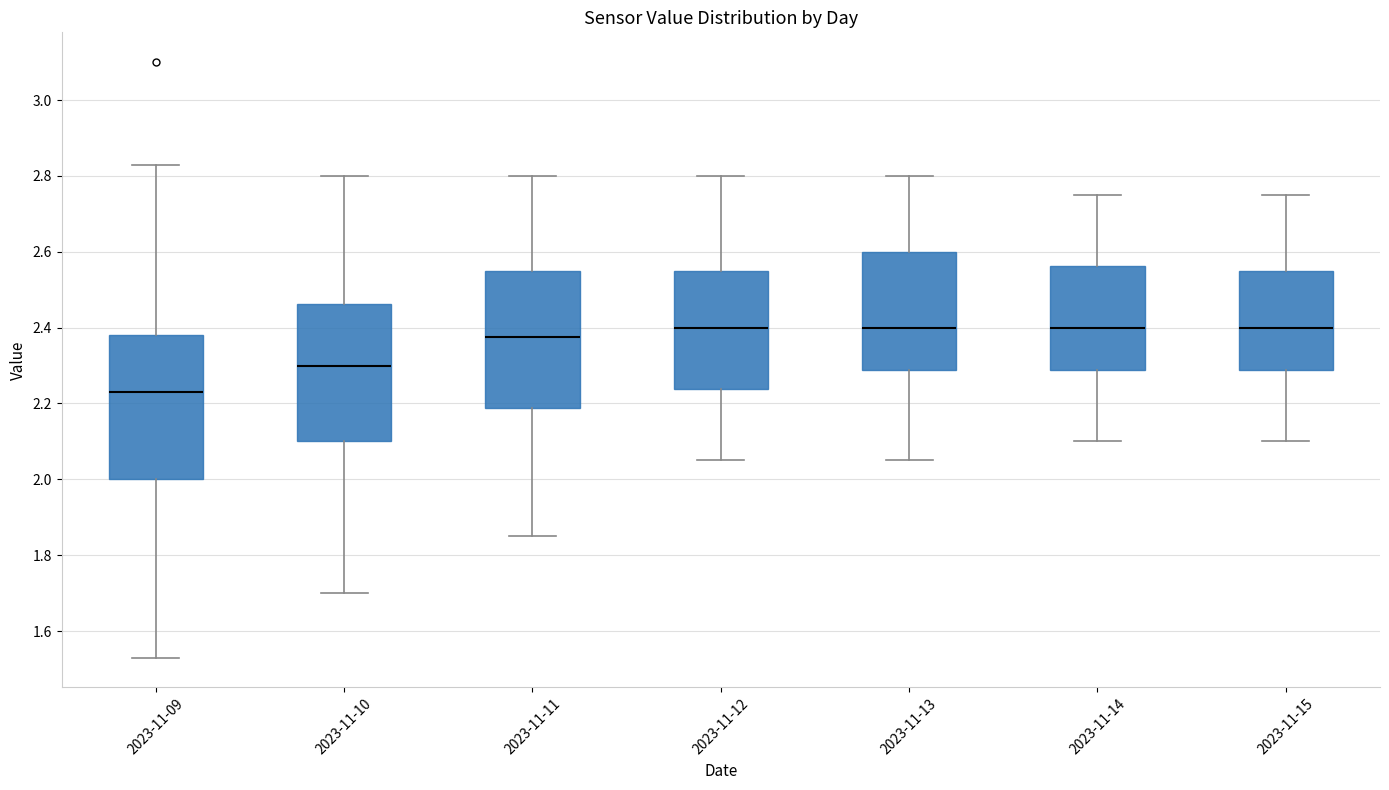

Reading left to right, read every box against the y-axis: the position of its median line, the range the box covers, and the ends of its whiskers. The values are not printed on the chart, so give them approximately, as read against the axis.

2023-11-09: median 2.24, box 2.00 to 2.38, whiskers 1.54 to 2.84
2023-11-10: median 2.30, box 2.10 to 2.46, whiskers 1.70 to 2.80
2023-11-11: median 2.38, box 2.18 to 2.56, whiskers 1.86 to 2.80
2023-11-12: median 2.40, box 2.24 to 2.56, whiskers 2.06 to 2.80
2023-11-13: median 2.40, box 2.28 to 2.60, whiskers 2.06 to 2.80
2023-11-14: median 2.40, box 2.28 to 2.56, whiskers 2.10 to 2.76
2023-11-15: median 2.40, box 2.28 to 2.56, whiskers 2.10 to 2.76